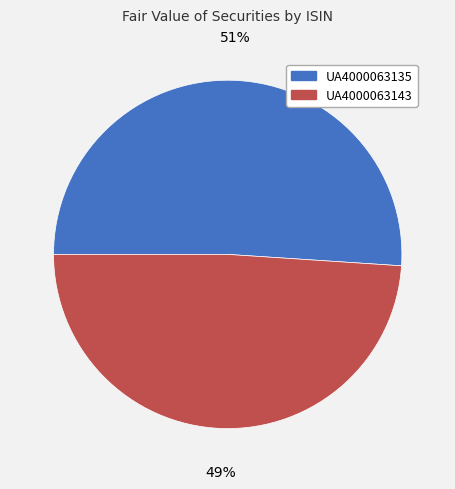

Do UA4000063135 and UA4000063143 together represent more than half of the pie?

Yes